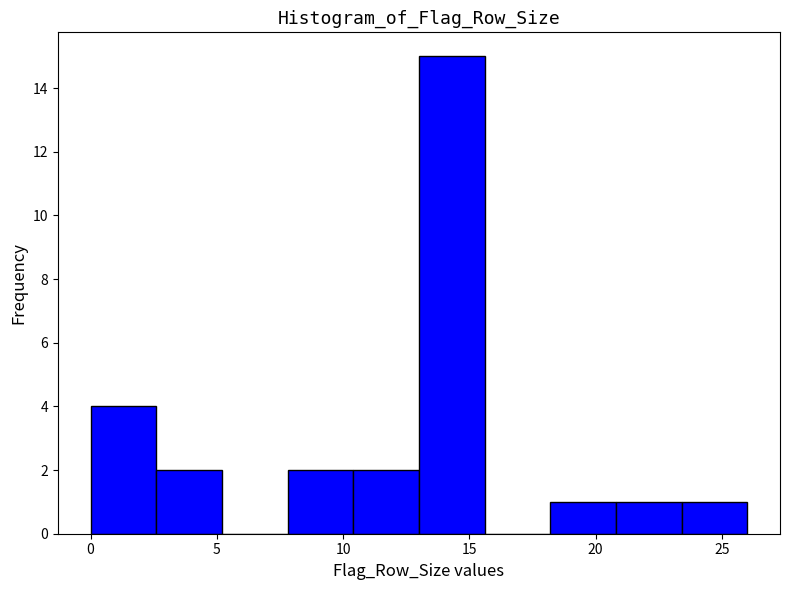

Reading left to right, transcribe this chart: for each bar, give the range it covers on the x-axis and its height. Neither the bar edges nor the heights are printed on the chart, so give them approximately, as read against the axes.

0.0 to 2.6: 4
2.6 to 5.2: 2
5.2 to 7.8: 0
7.8 to 10.4: 2
10.4 to 13.0: 2
13.0 to 15.6: 15
15.6 to 18.2: 0
18.2 to 20.8: 1
20.8 to 23.4: 1
23.4 to 26.0: 1